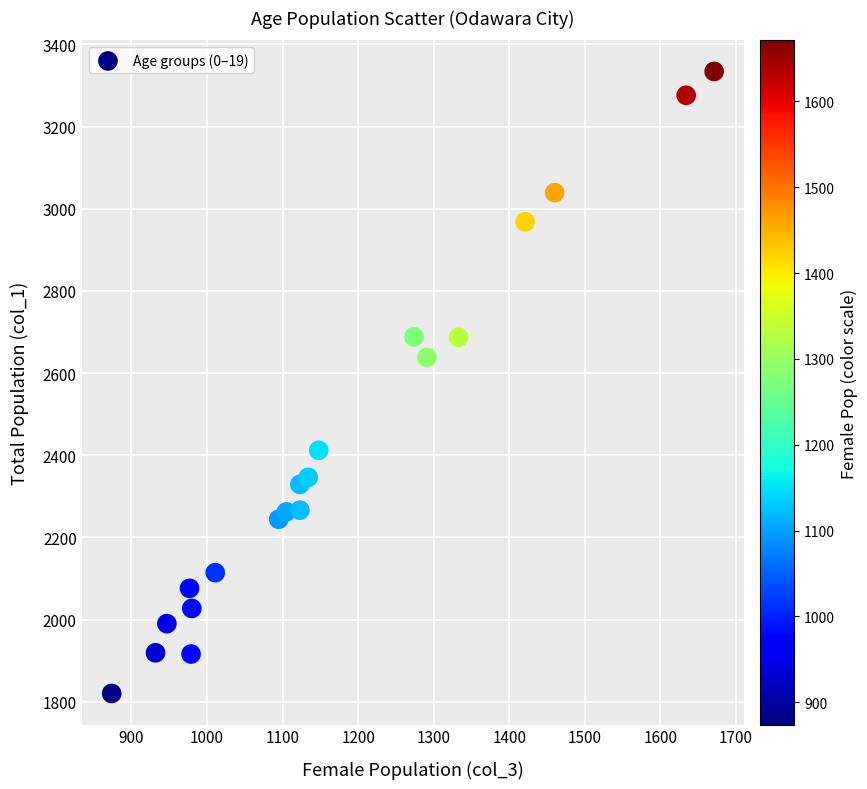

What is the range of Y values (max minus min)?

1514